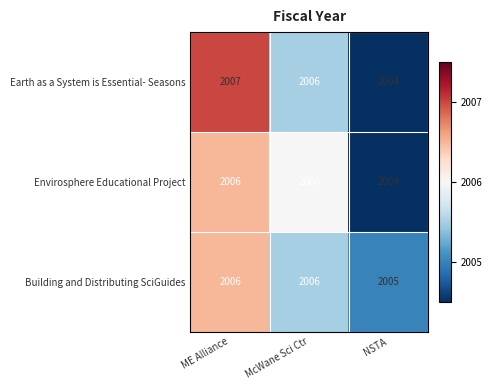

The Envirosphere Educational Project series shows 2700 at ME Alliance. True or false?

False